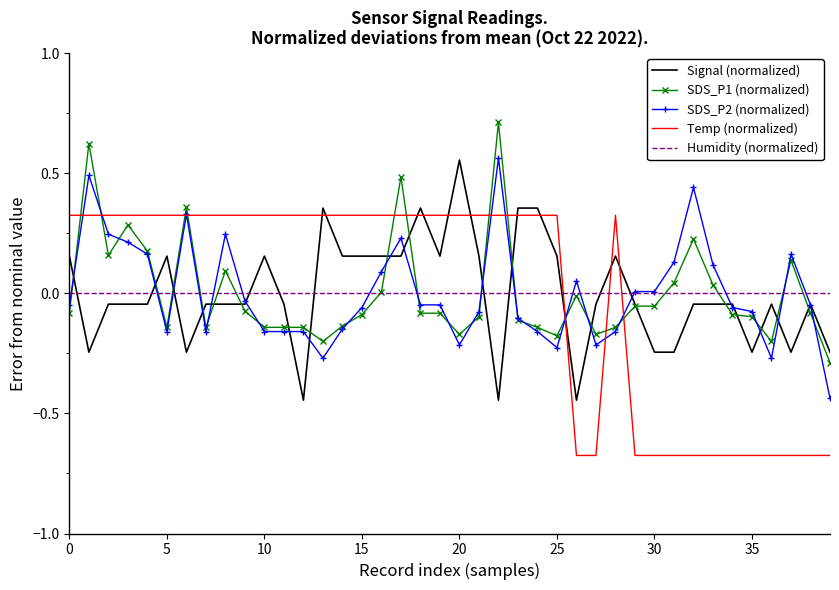

After their last crossing, which series has the higher values: Signal (normalized) or Temp (normalized)?

Signal (normalized)